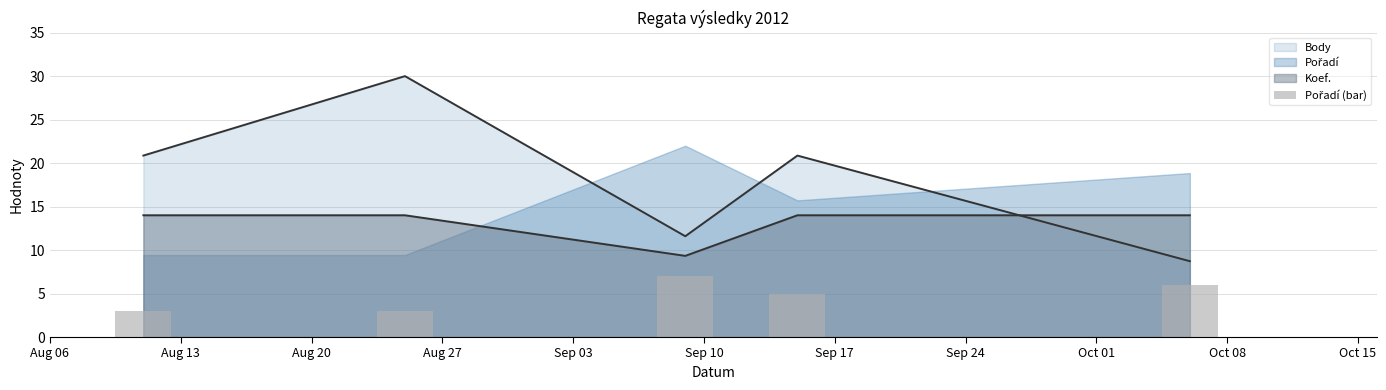

What is the sum of all Koef. values?

65.3